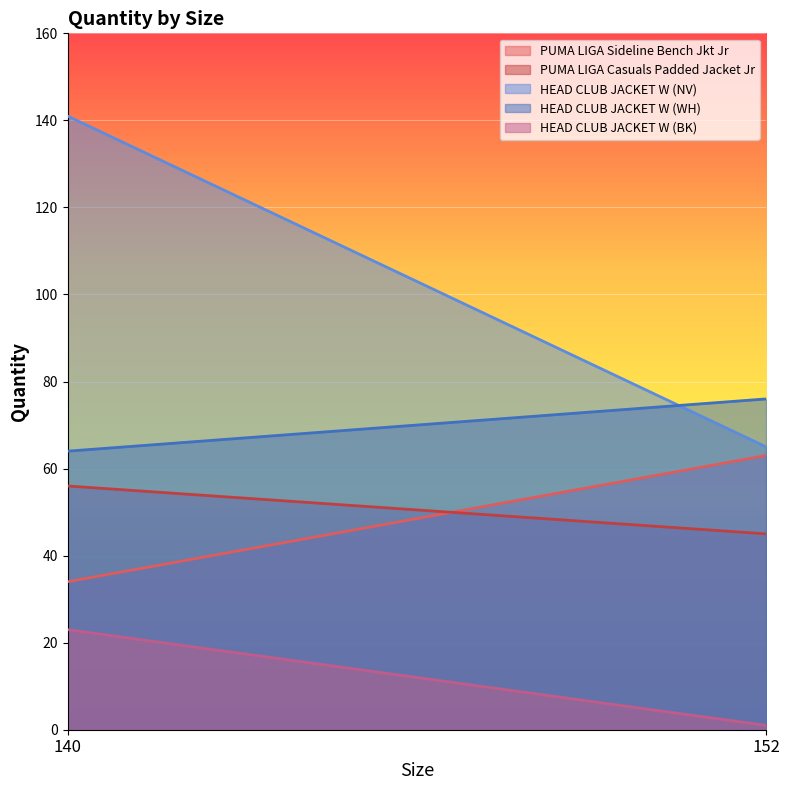

At how many categories does at least one series exceed 77?

1